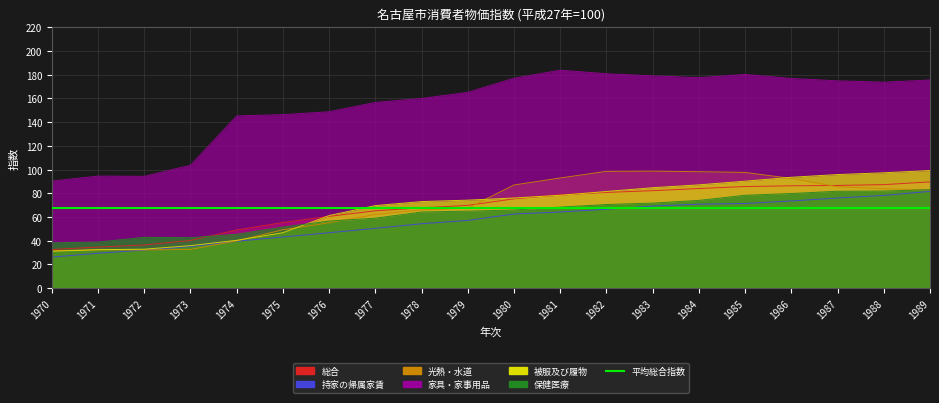

List the labels in order of 保健医療 value, smallest first.

1970, 1971, 1973, 1972, 1974, 1975, 1976, 1977, 1978, 1979, 1980, 1981, 1982, 1983, 1984, 1985, 1986, 1987, 1988, 1989